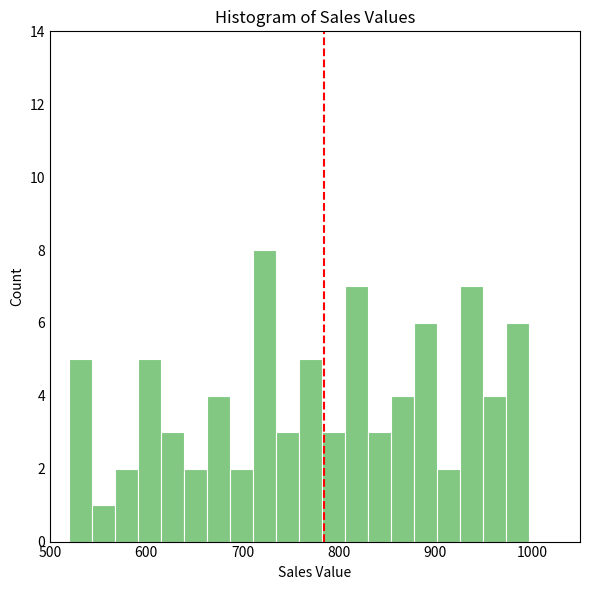

Around what value on the x-axis is the tallest bar? Give the approximate position of its centre, as read against the axis.

720